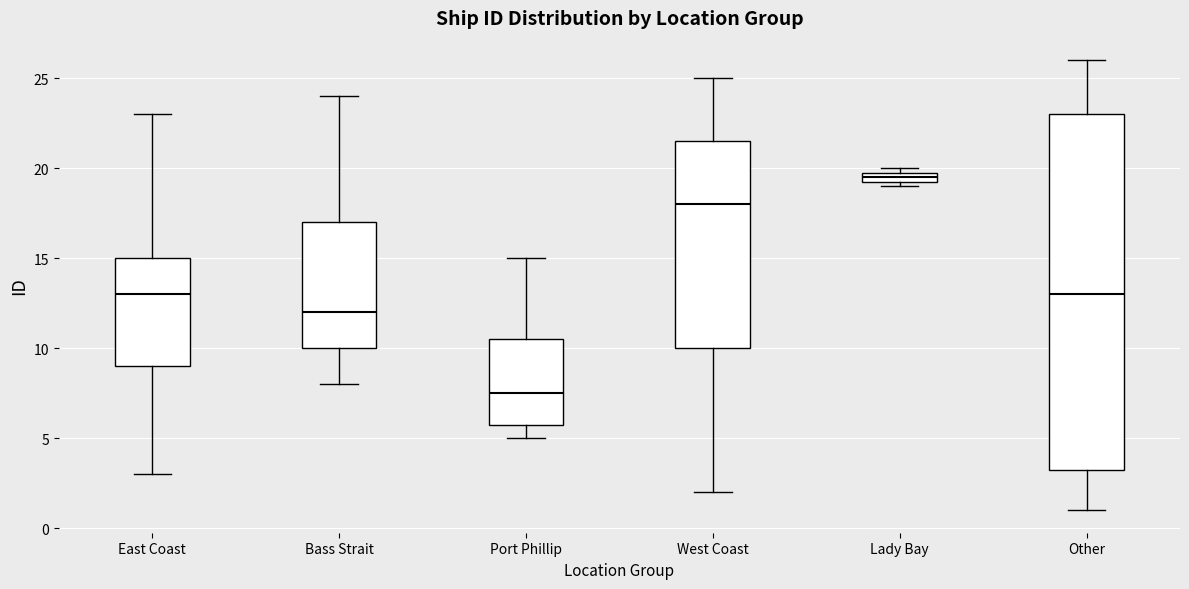

Where does the lower whisker of the box for West Coast end on the y-axis? The values are not printed on the chart, so give them approximately, as read against the axis.

2.0